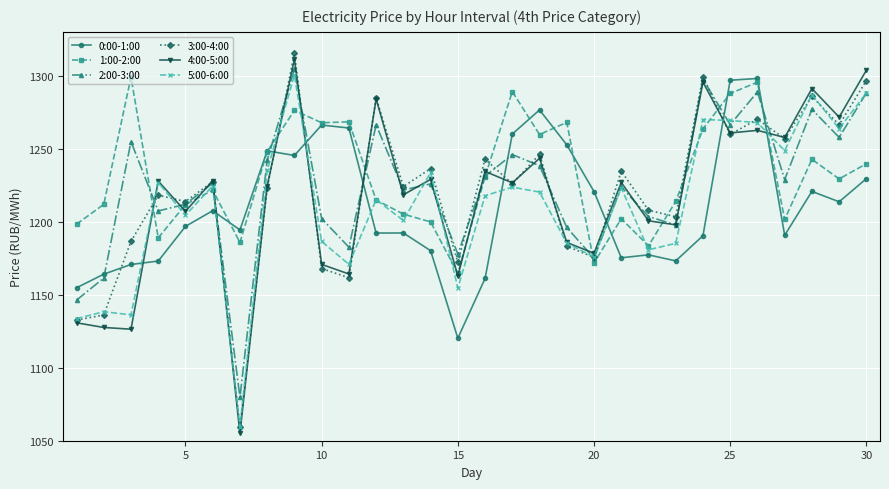

What is the smallest value displayed?

1055.1